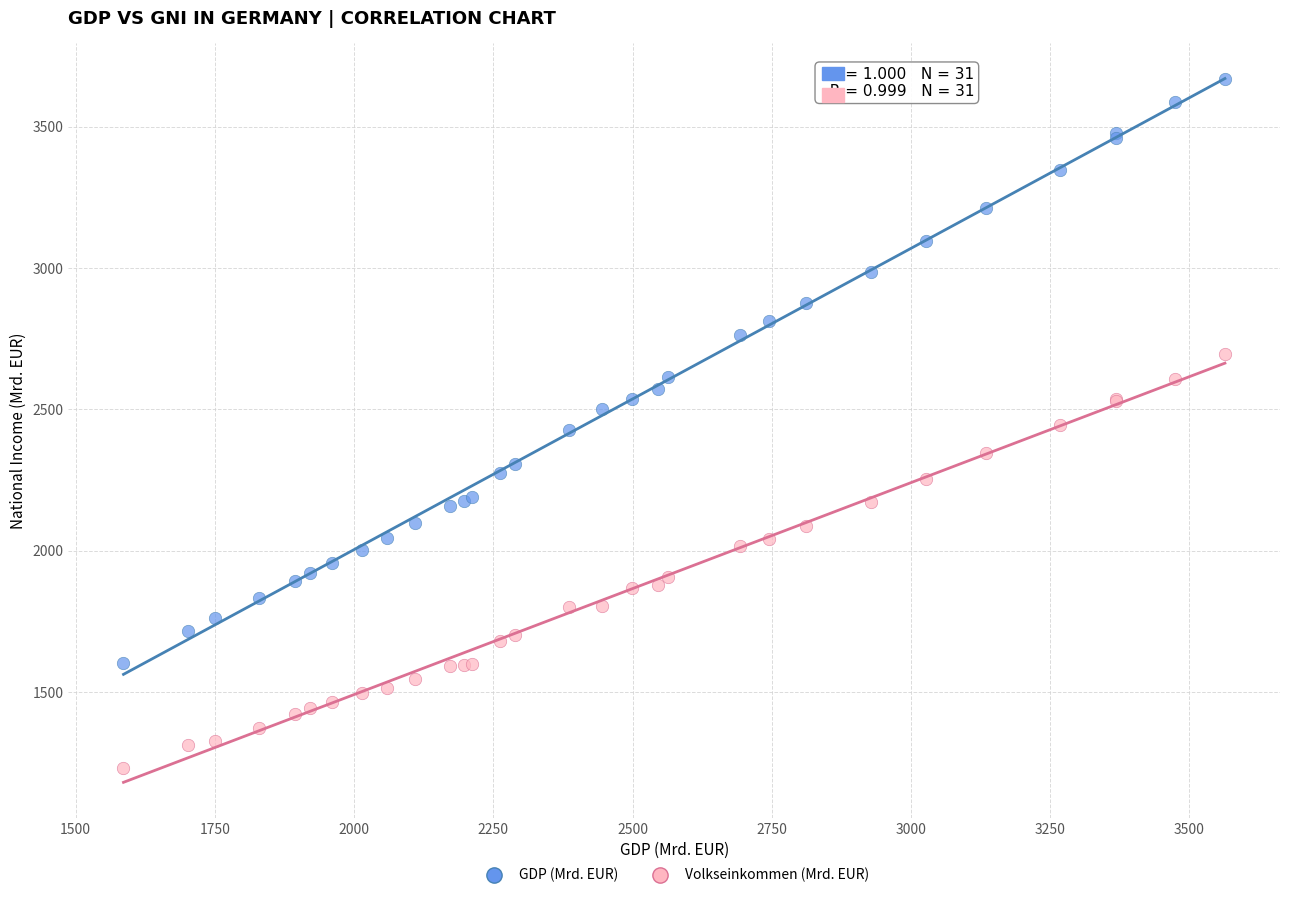

Which series has the widest spread of Y values?

GDP (Mrd. EUR)